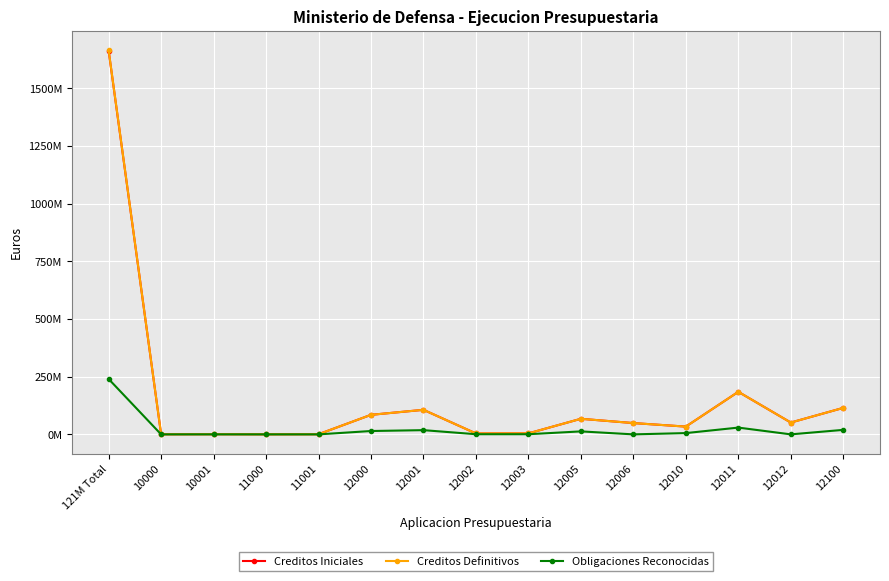

True or false: Creditos Definitivos and Creditos Iniciales cross at least once.

False